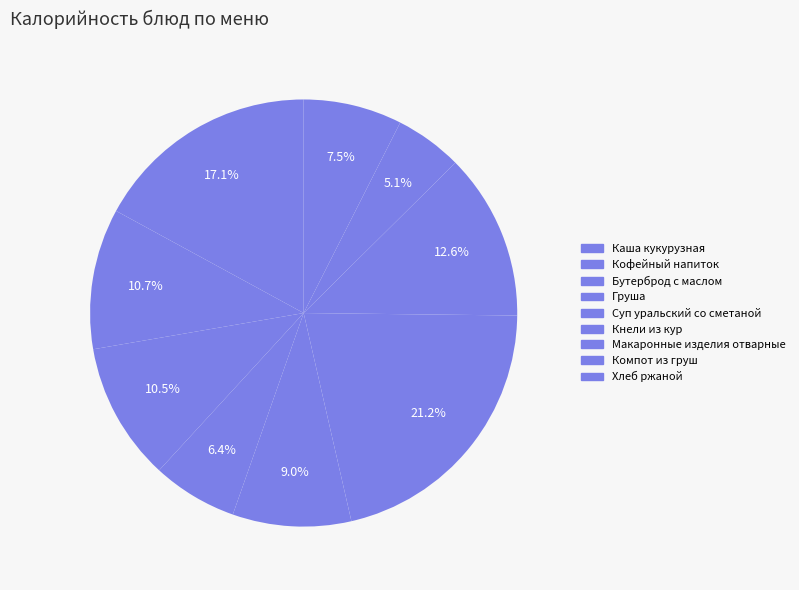

Count the number of slices in the pie.

9